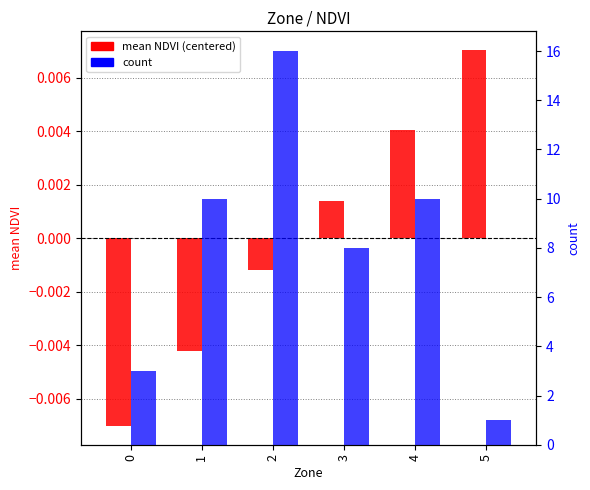

The count series shows 10.0 at 4. True or false?

True